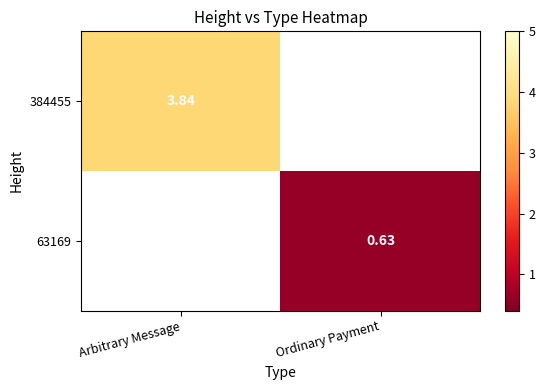

How many series are shown in this chart?

2